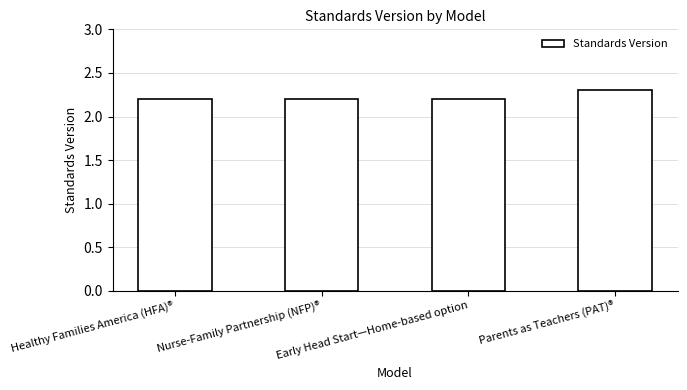

What is the average value?

2.2